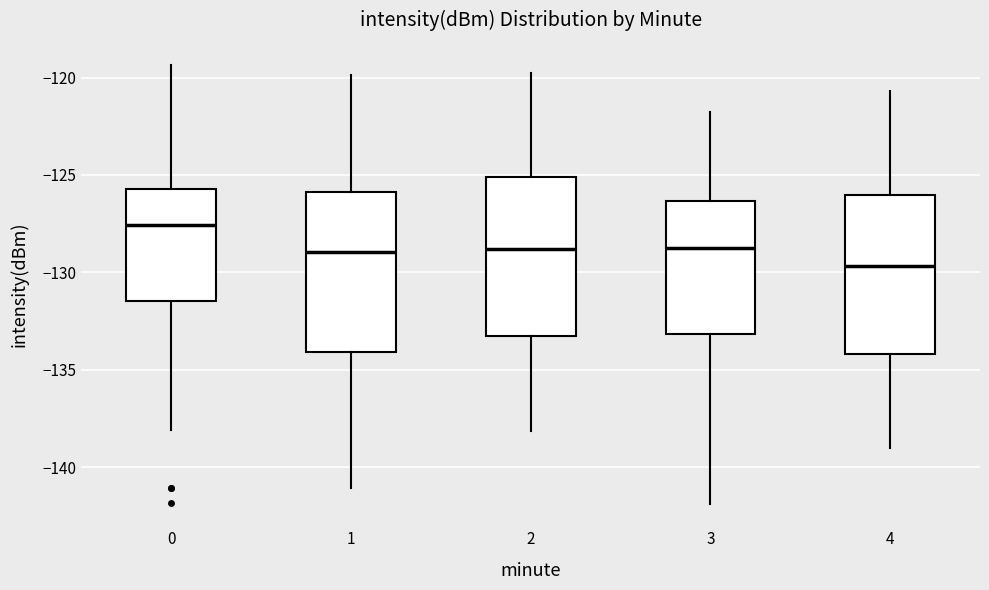

Where is the upper edge of the box at x = 1 on the y-axis? The values are not printed on the chart, so give them approximately, as read against the axis.

-126.0